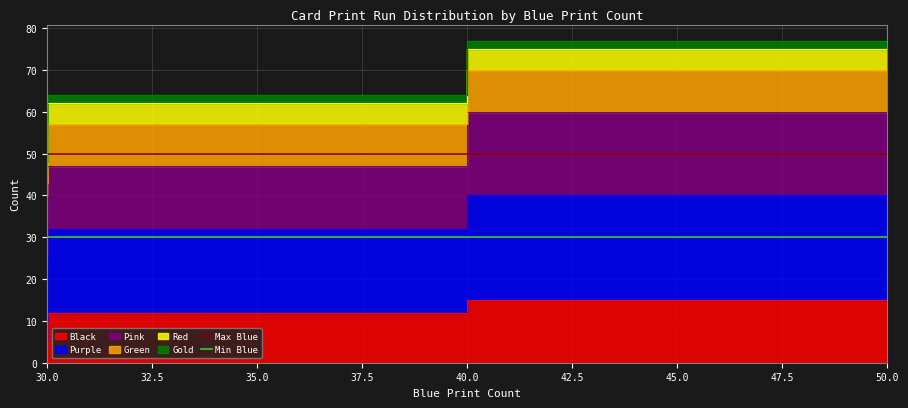

The Min Blue series shows 30 at 30.0. True or false?

True